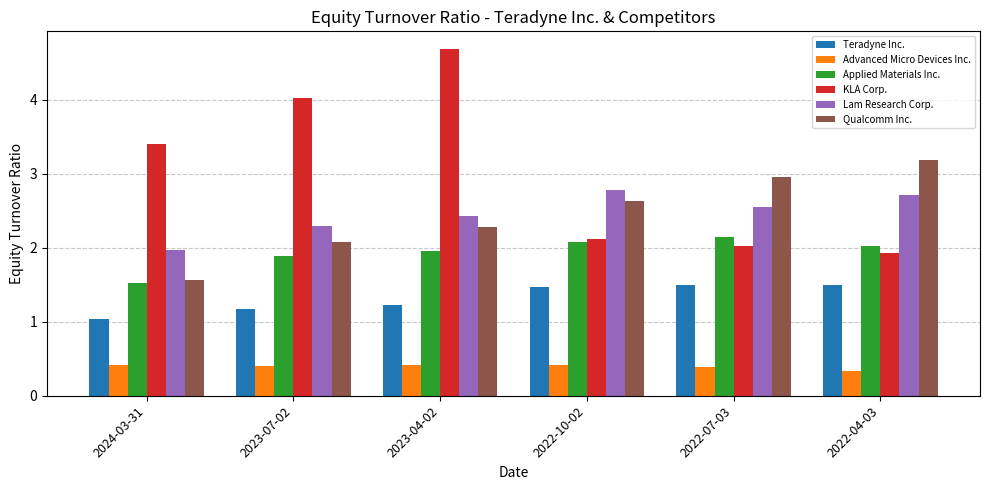

Which series has the widest spread of values?

KLA Corp.